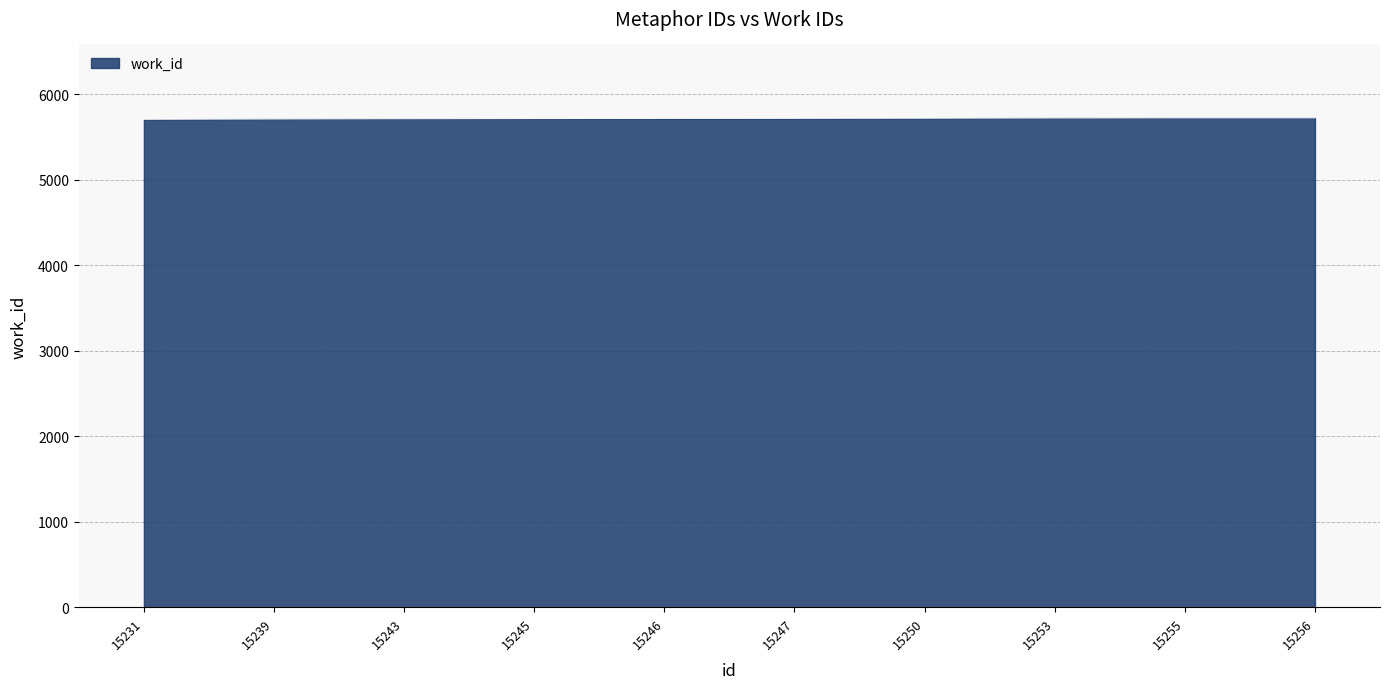

What is the maximum value shown in the chart?

5724